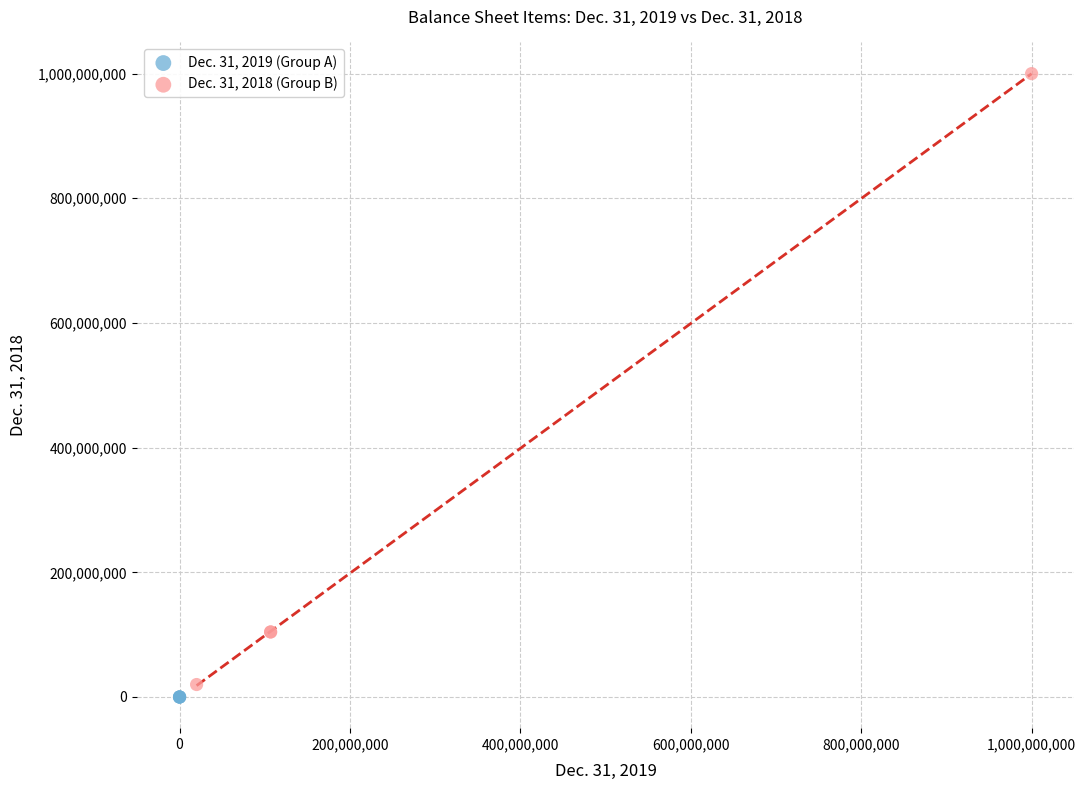

Which series contains the highest Y value?

Dec. 31, 2018 (Group B)